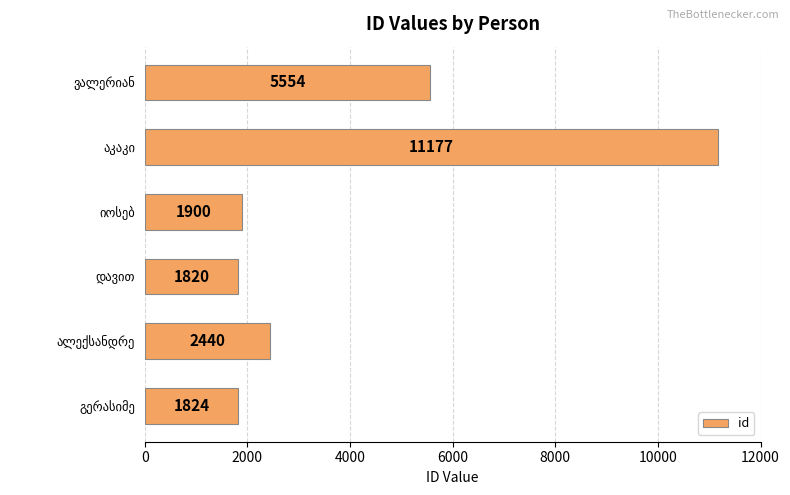

What is the difference between the maximum and minimum values?

9357